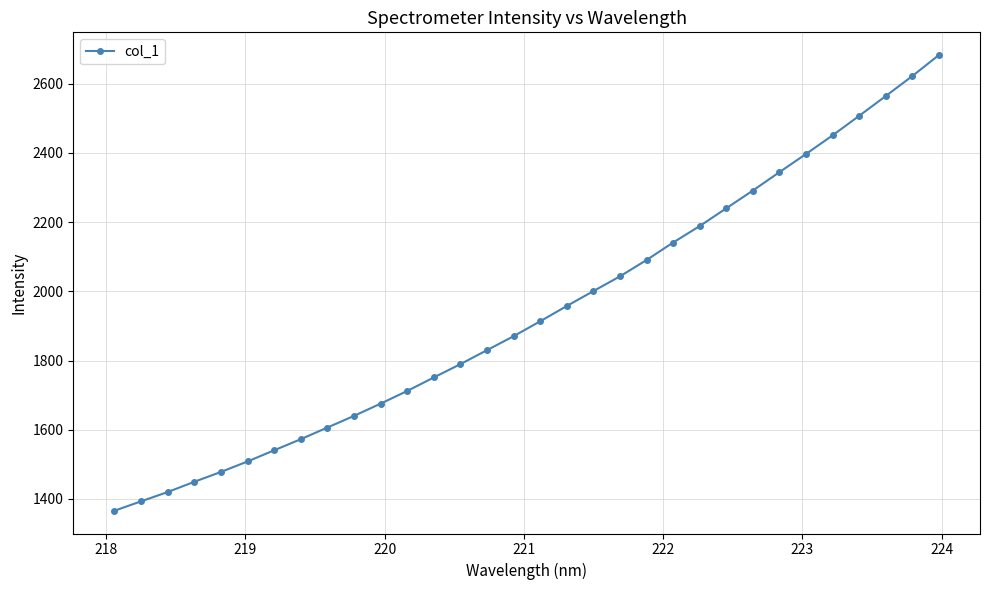

What is the maximum value shown in the chart?

2682.2